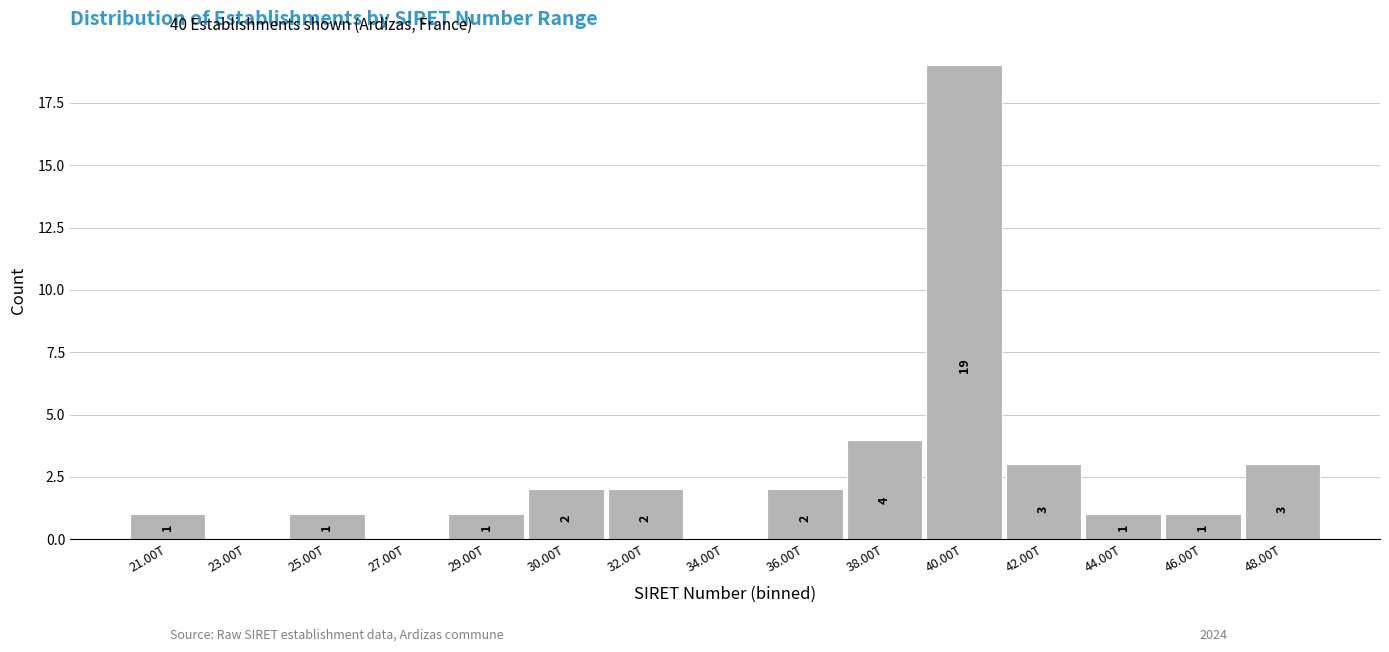

Reading right to left, transcribe all the data shown in this chart.

48.00T=3	46.00T=1	44.00T=1	42.00T=3	40.00T=19	38.00T=4	36.00T=2	34.00T=0	32.00T=2	30.00T=2	29.00T=1	27.00T=0	25.00T=1	23.00T=0	21.00T=1